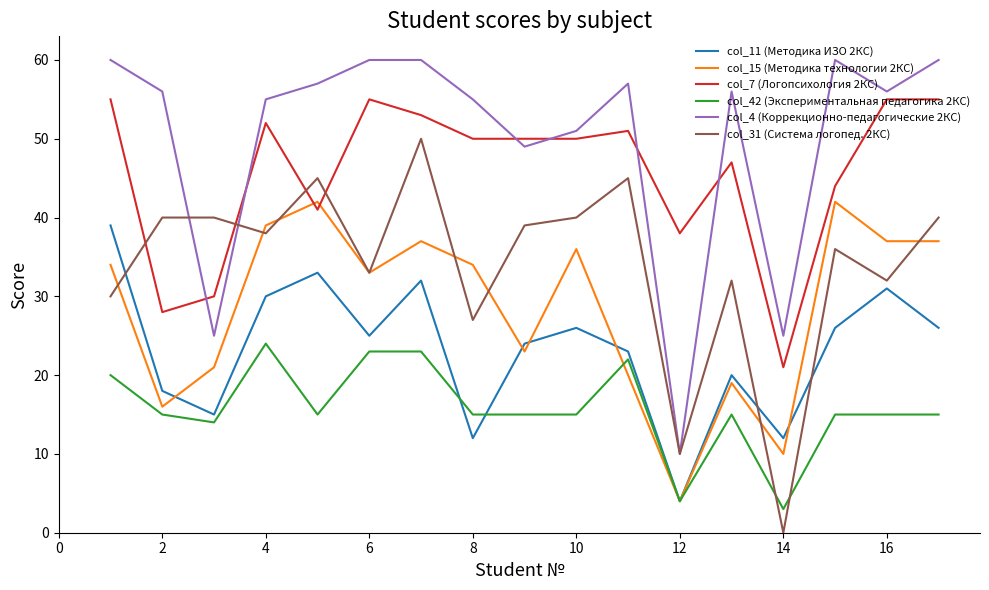

What is the greatest value displayed?

60